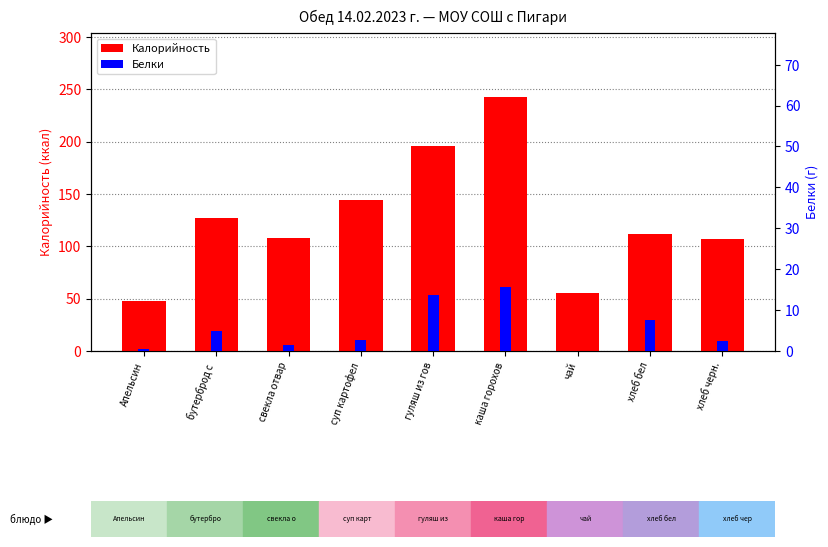

Rank the categories by Калорийность value from lowest to highest.

Апельсин, чай, хлеб черн., свекла отвар, хлеб бел, бутерброд с , суп картофел, гуляш из гов, каша горохов